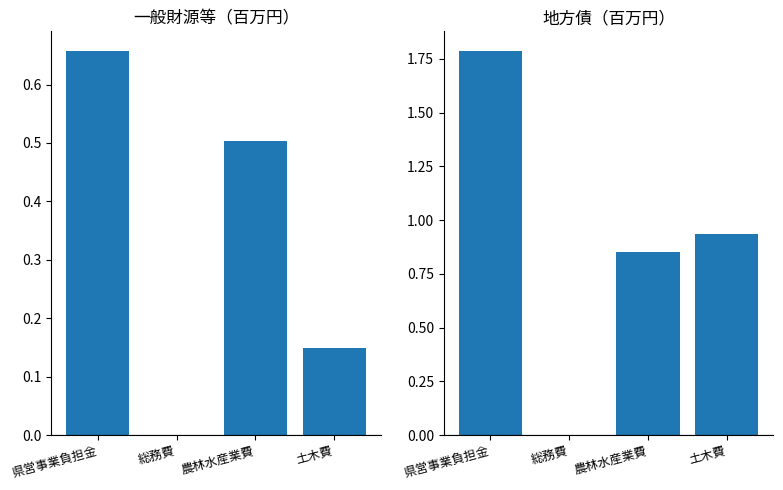

At how many categories does at least one series exceed 0?

4